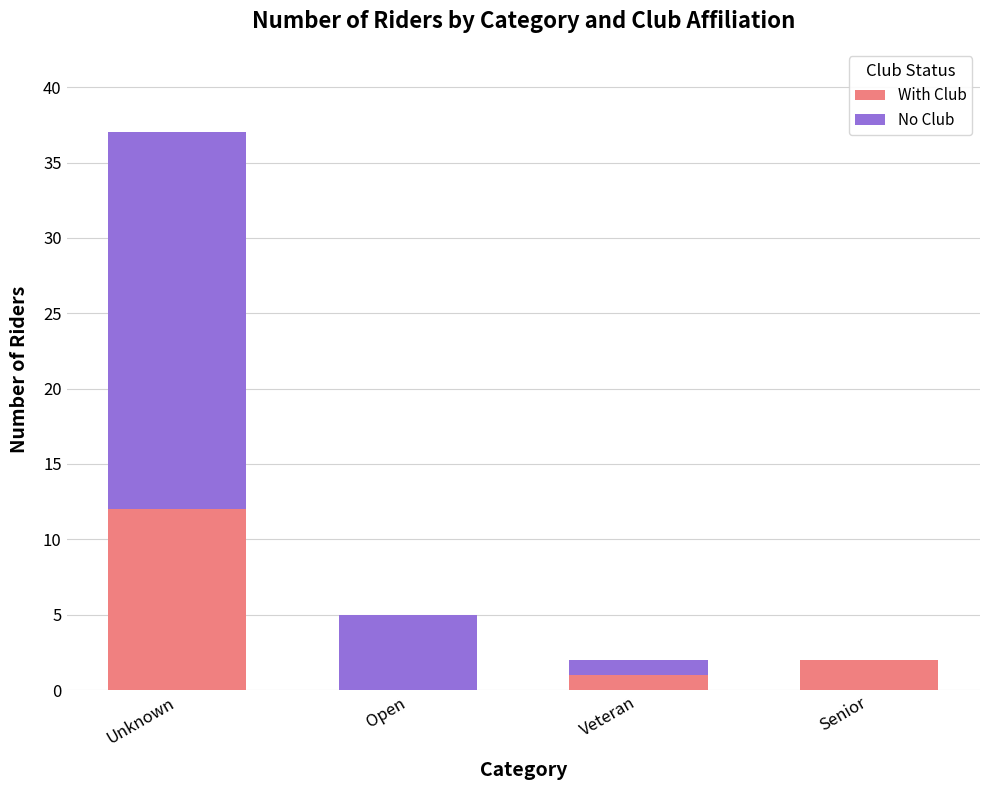

At which category is the sum across all series the highest?

Unknown